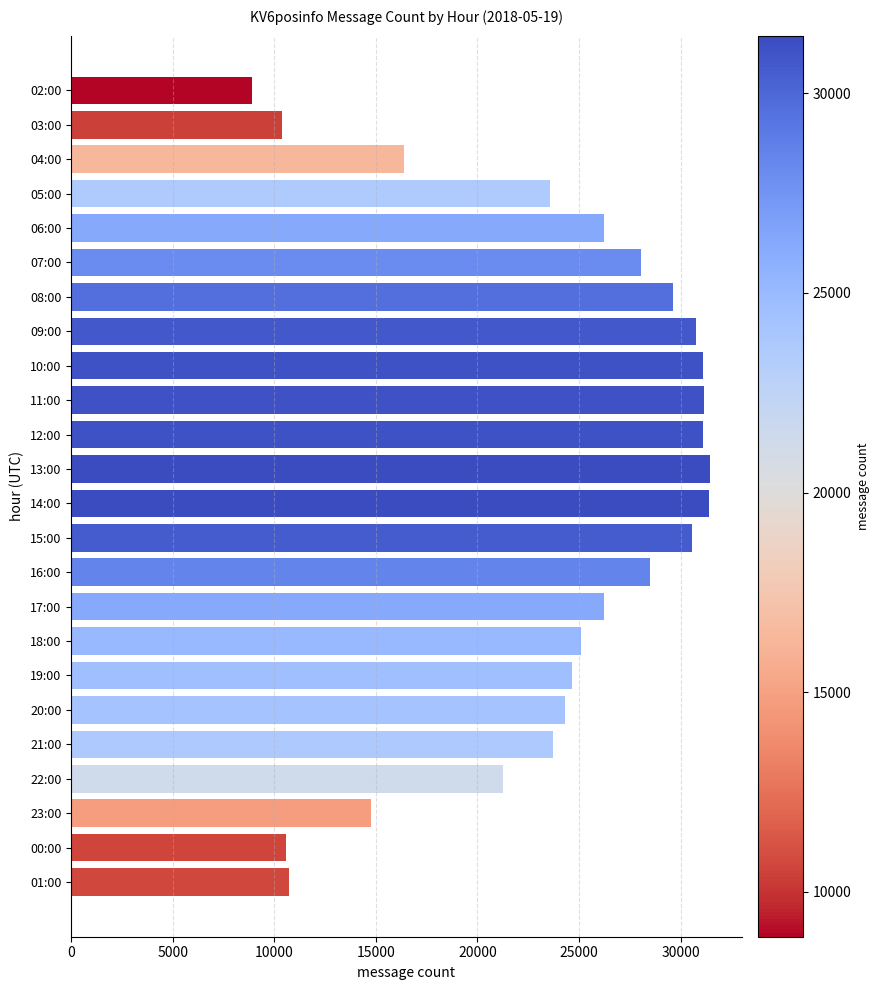

True or false: the data shows 29623 at 08:00.

True